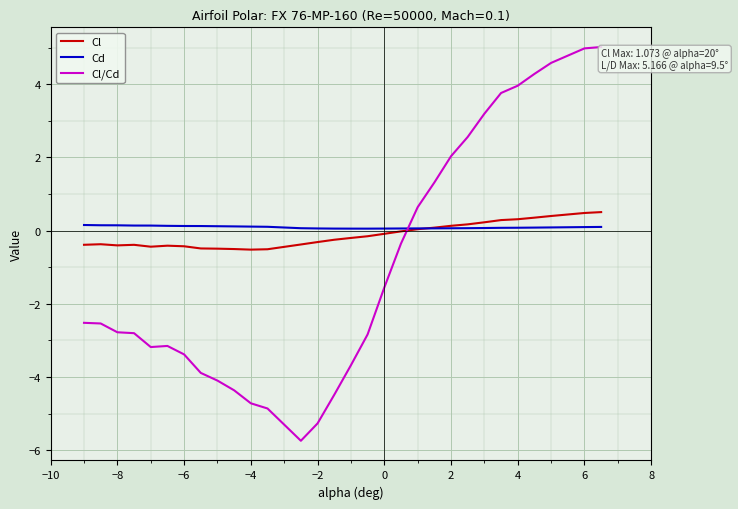

Which series has the widest spread of values?

Cl/Cd